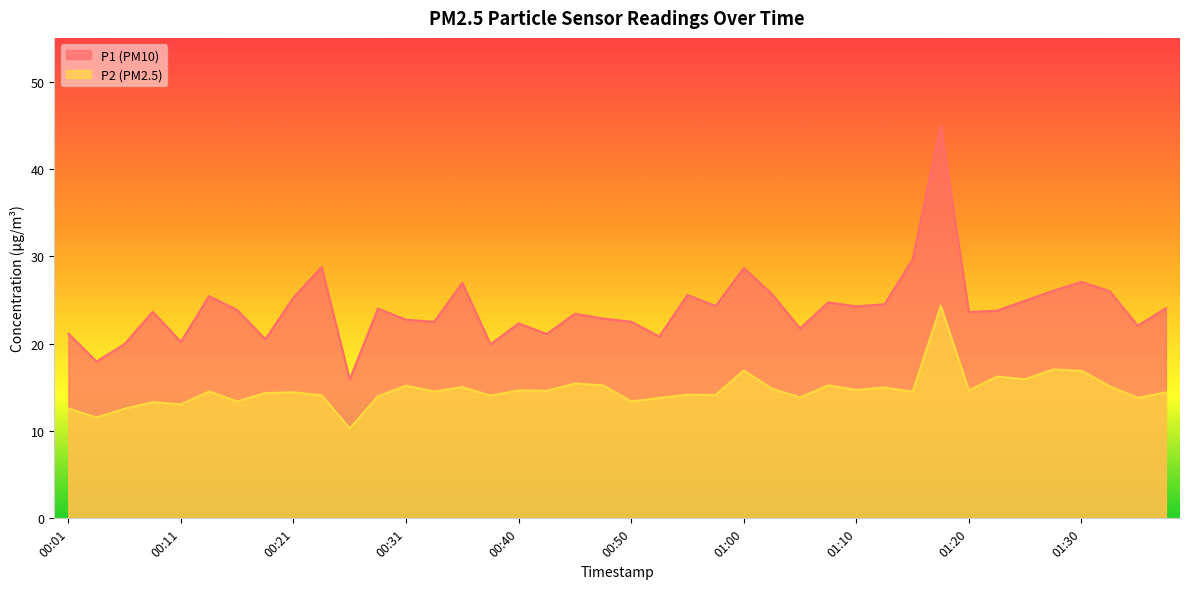

What is the label of the 10th point from the right?

01:15